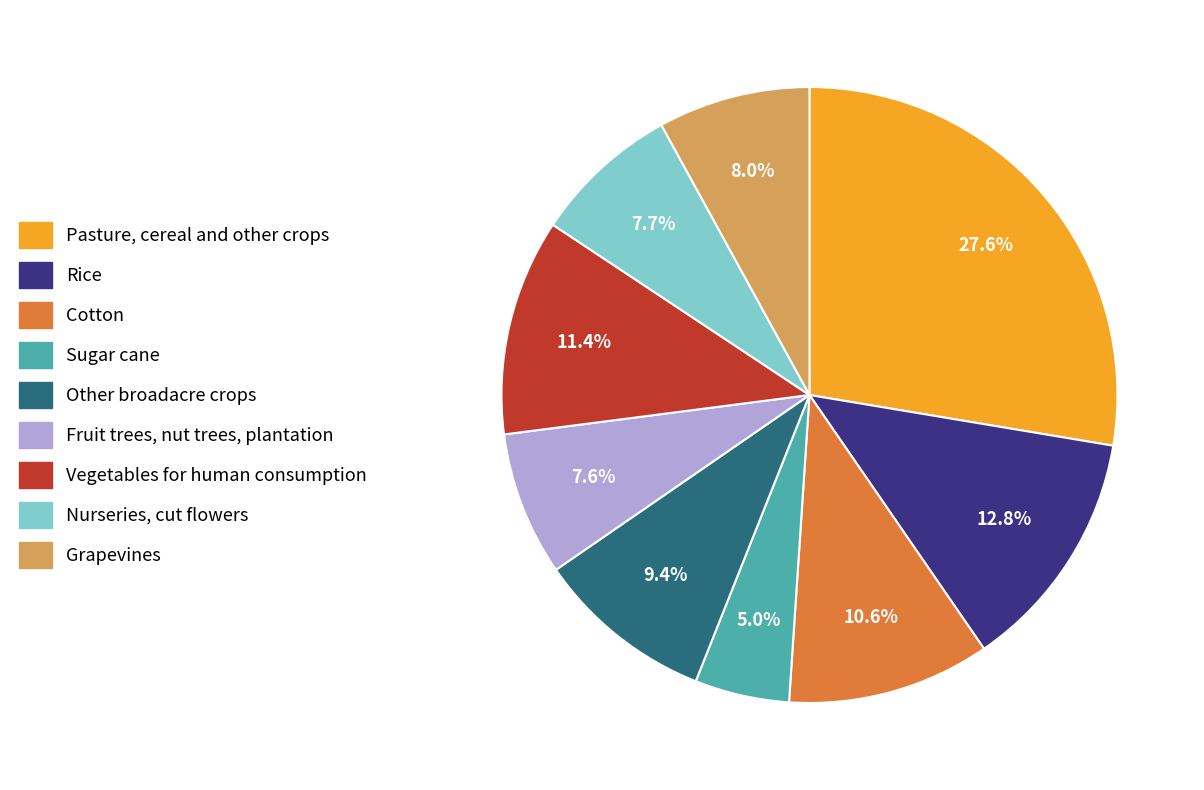

What is the ratio of the value at Sugar cane to the value at Nurseries, cut flowers?

0.6